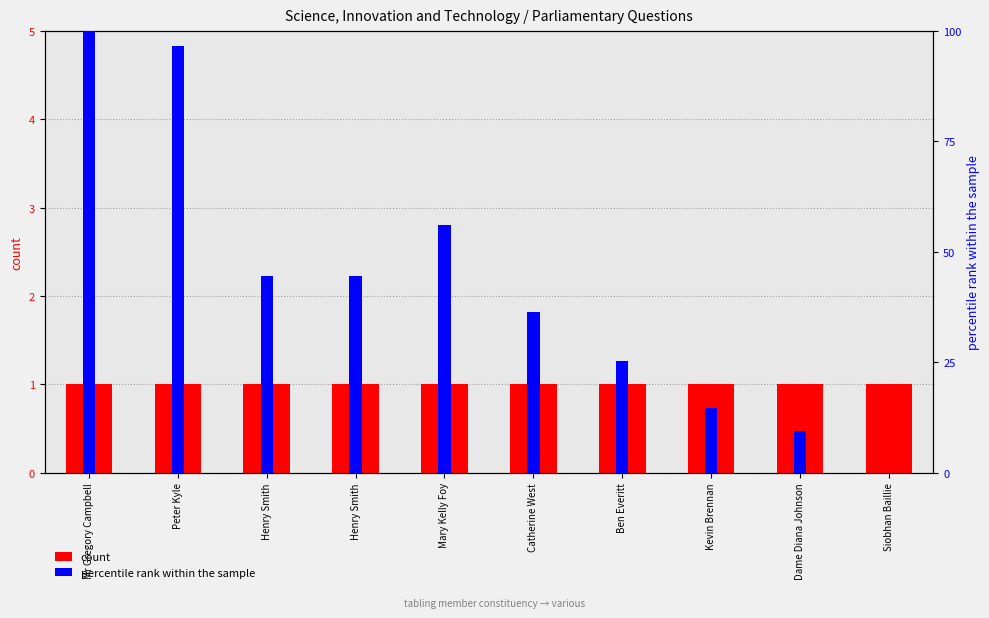

Which series has the largest range (max minus min)?

percentile rank within the sample